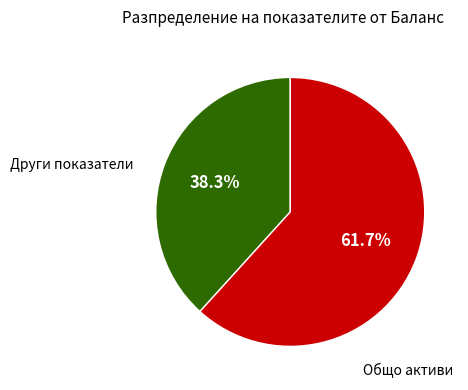

How many segments does this pie chart have?

2